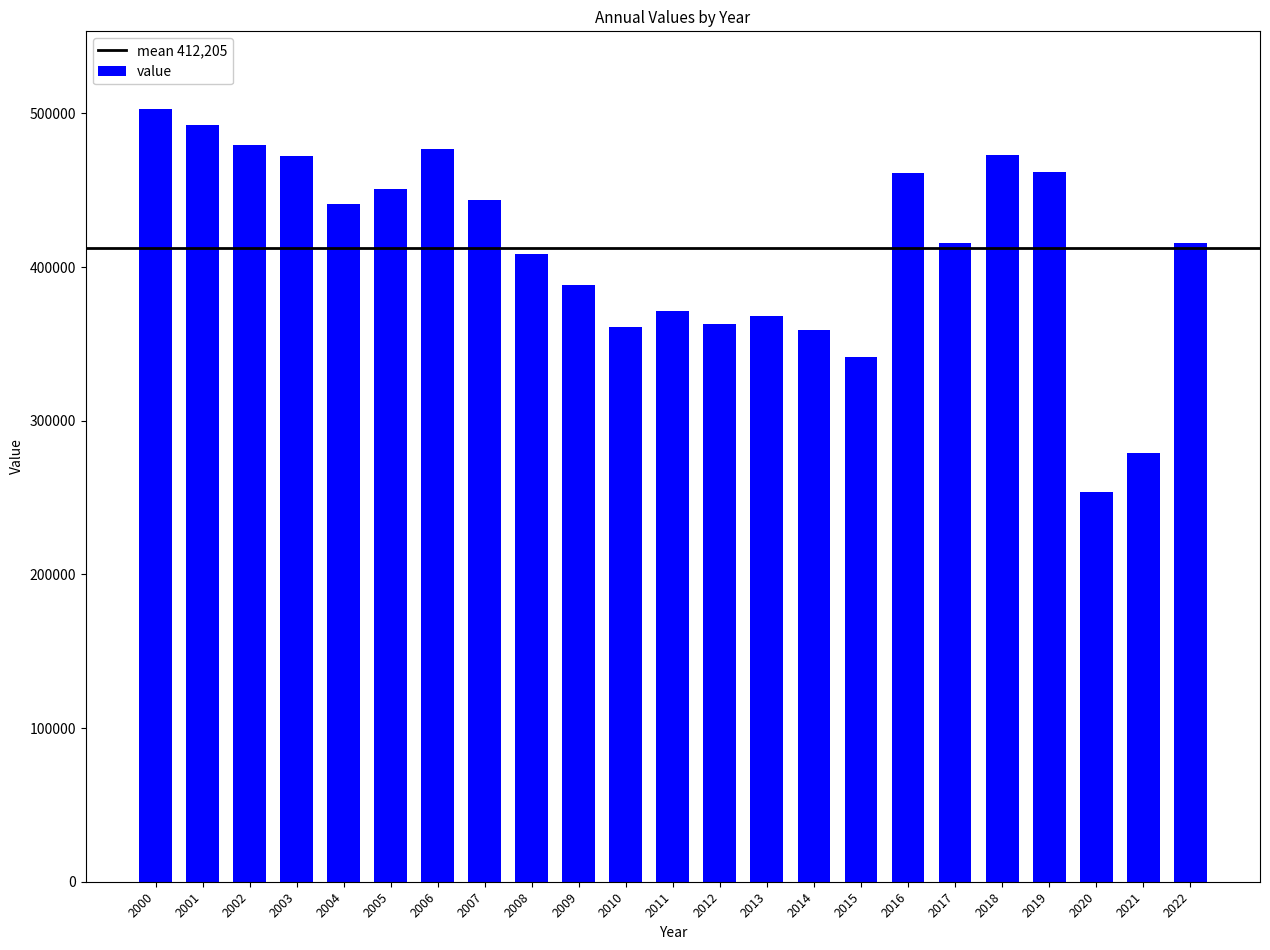

What is the value of the 3rd bar from the left?

479257